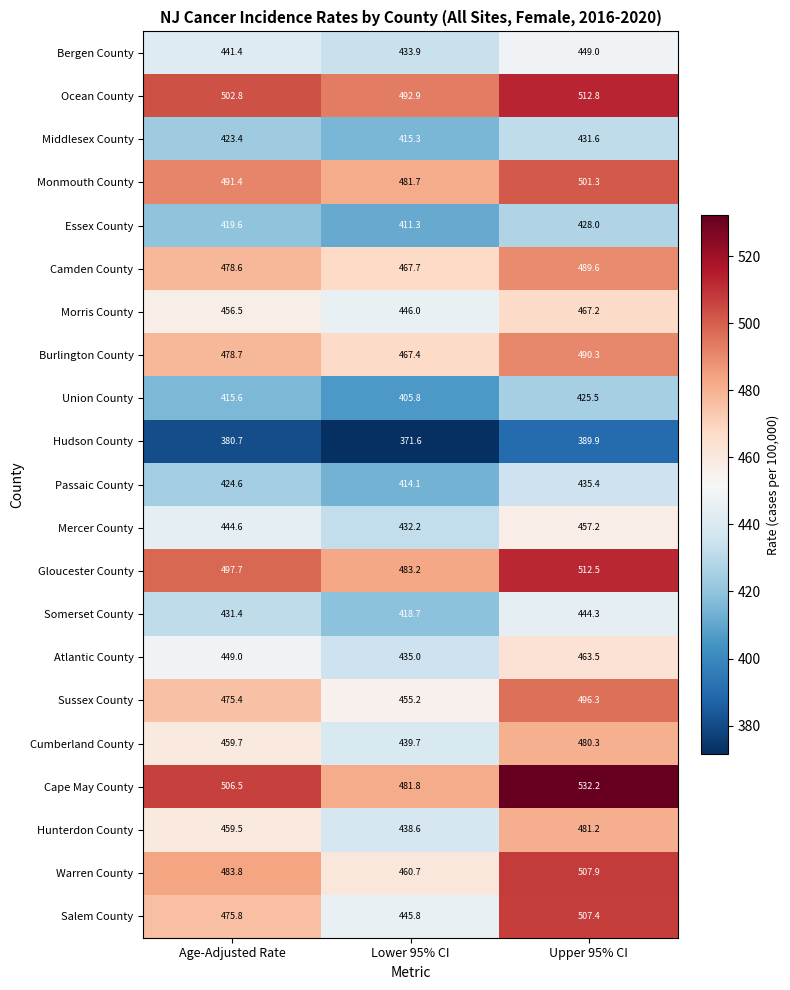

True or false: Passaic County has a value of 414.1 at Lower 95% CI.

True